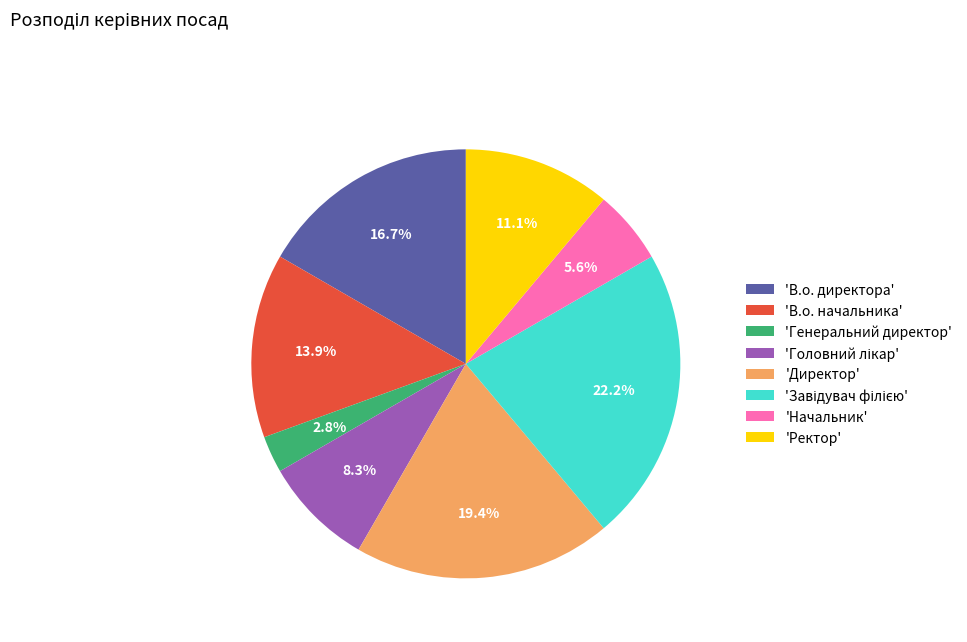

Do 'Ректор' and 'Директор' together represent more than half of the pie?

No